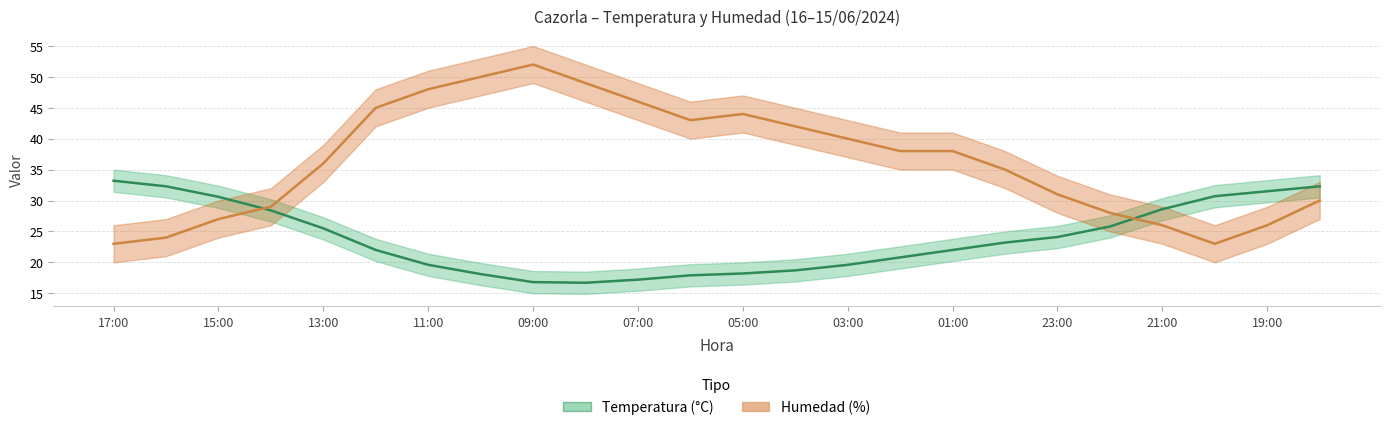

What are all the series names shown in the legend?

Temperatura (°C), Humedad (%)